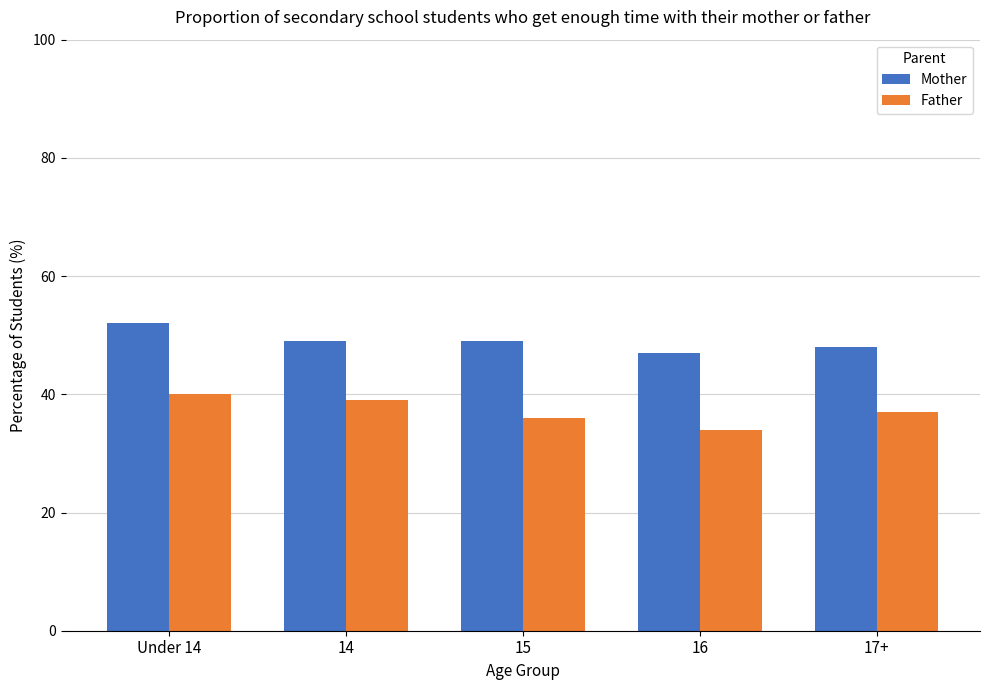

The Father series shows 11 at 15. True or false?

False